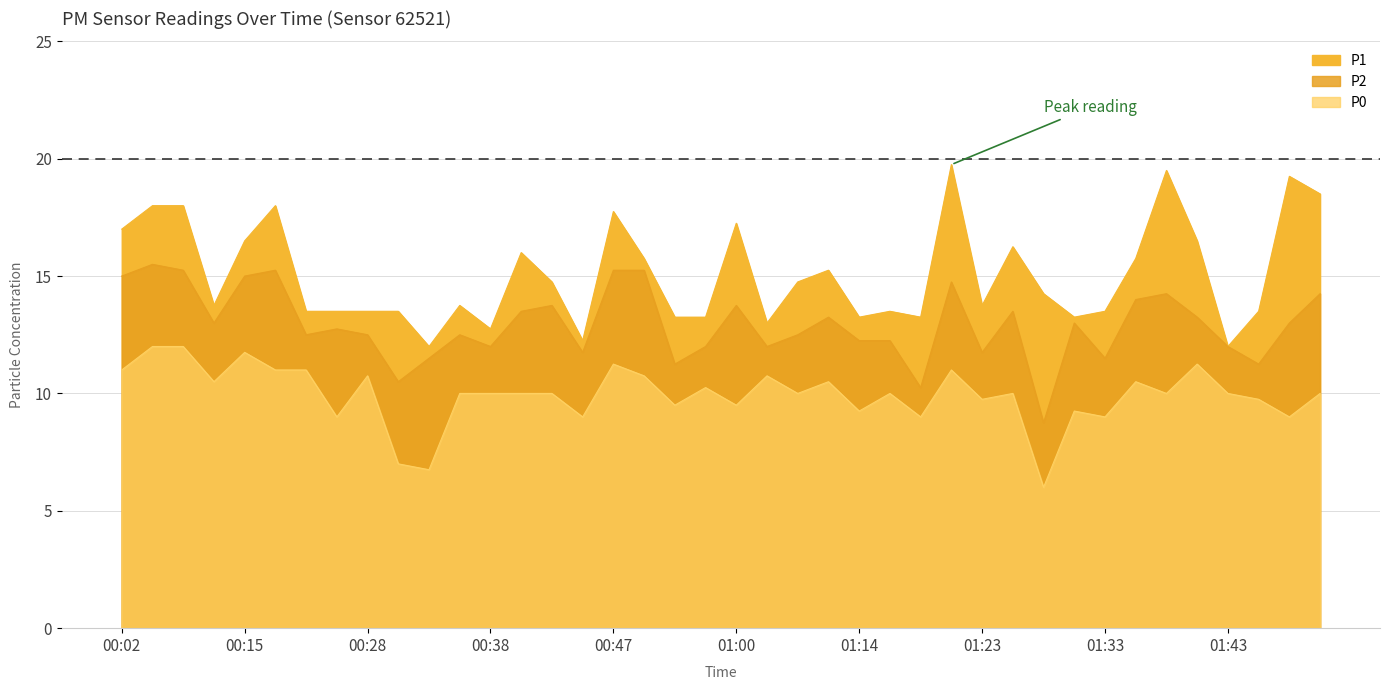

What is the value of the P1 point at the 40th from the left?

18.5